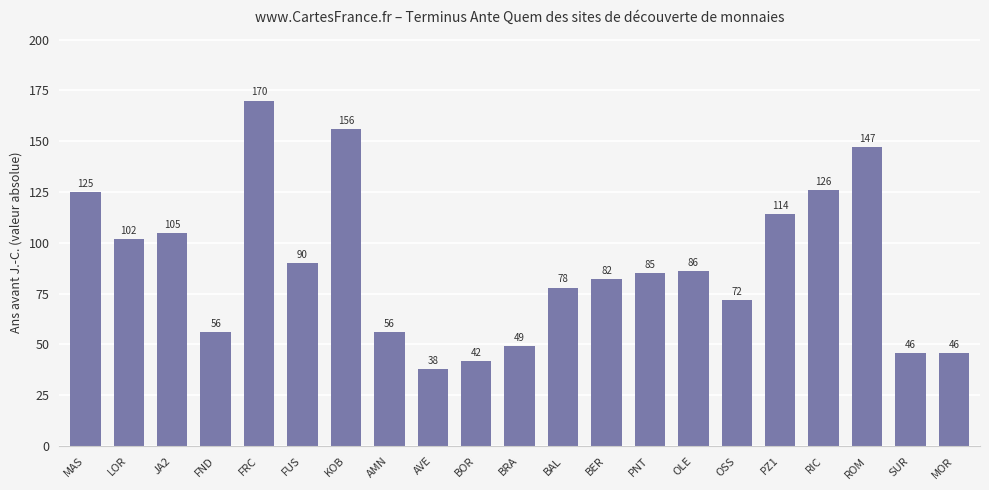

True or false: the data shows 11 at MOR.

False